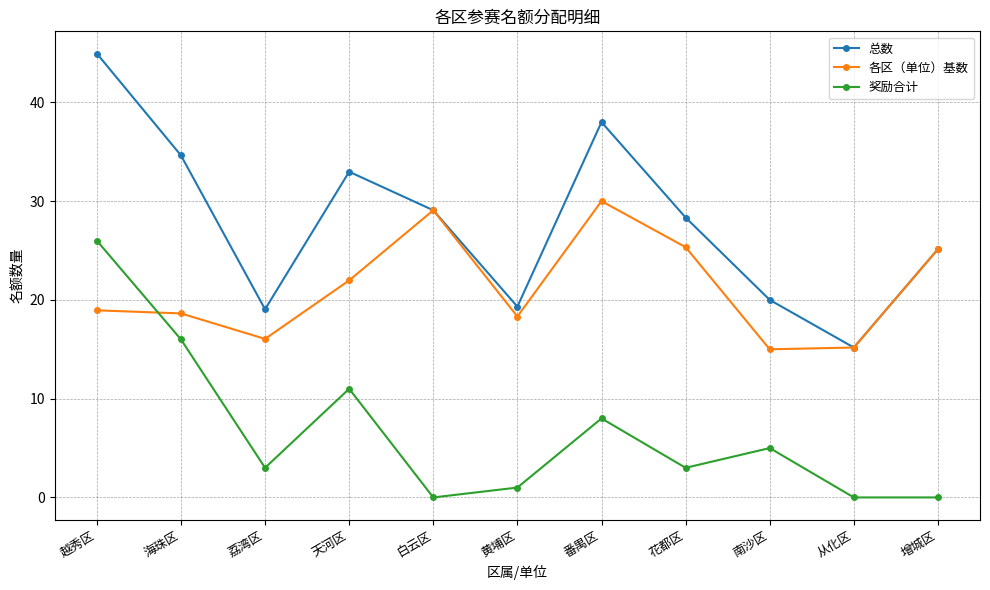

What are all the series names shown in the legend?

总数, 各区（单位）基数, 奖励合计